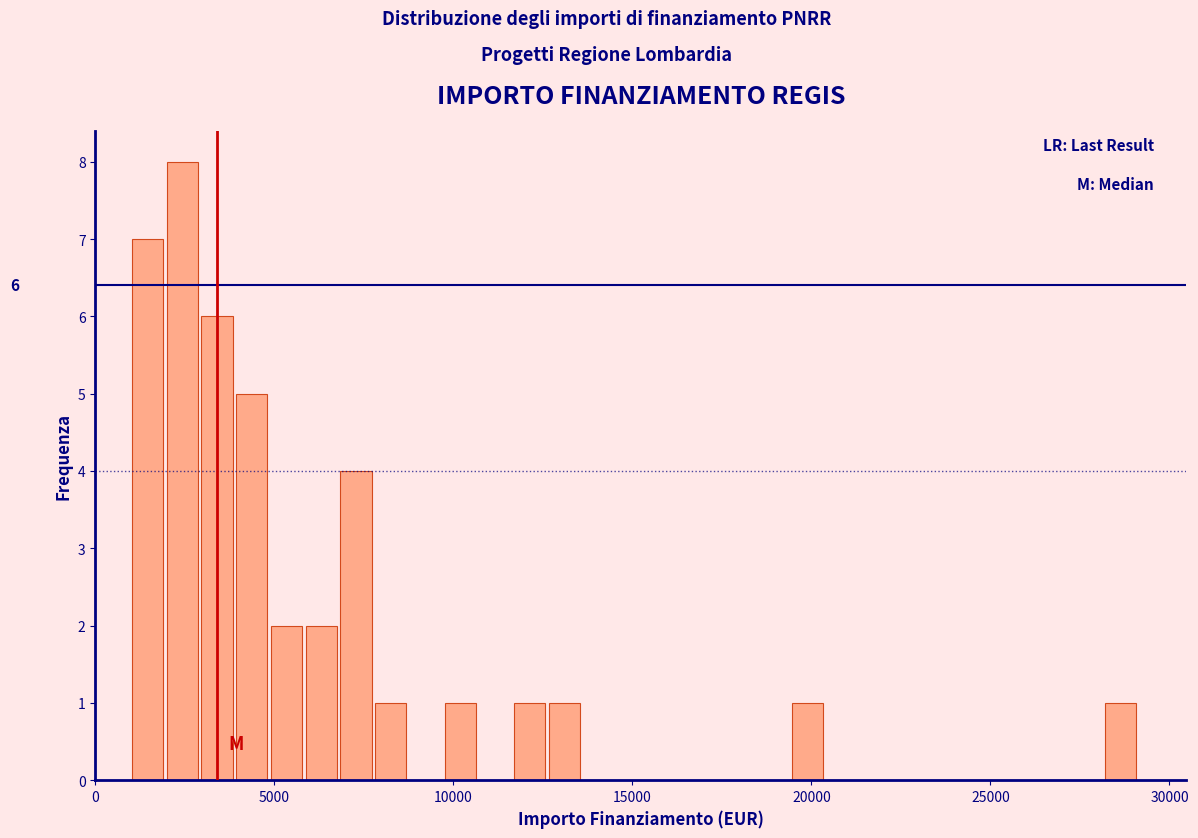

Read against the x-axis, roughly where is the centre of the tallest bar?

2500